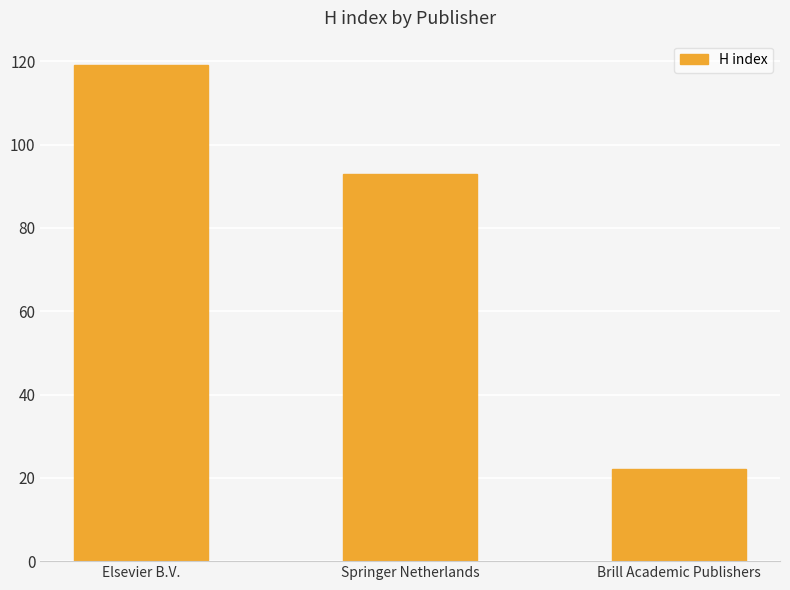

What is the minimum value shown in the chart?

22